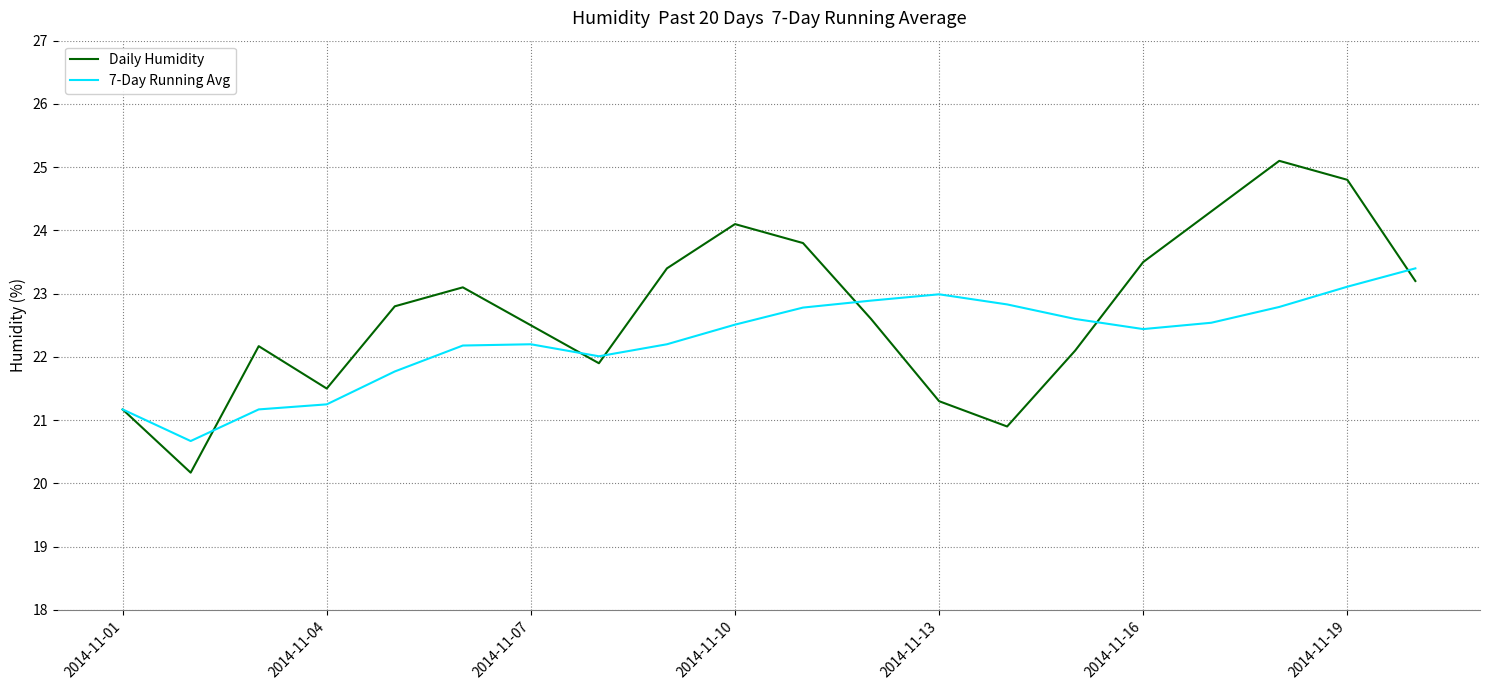

What is the sum of all 7-Day Running Avg values?

445.5